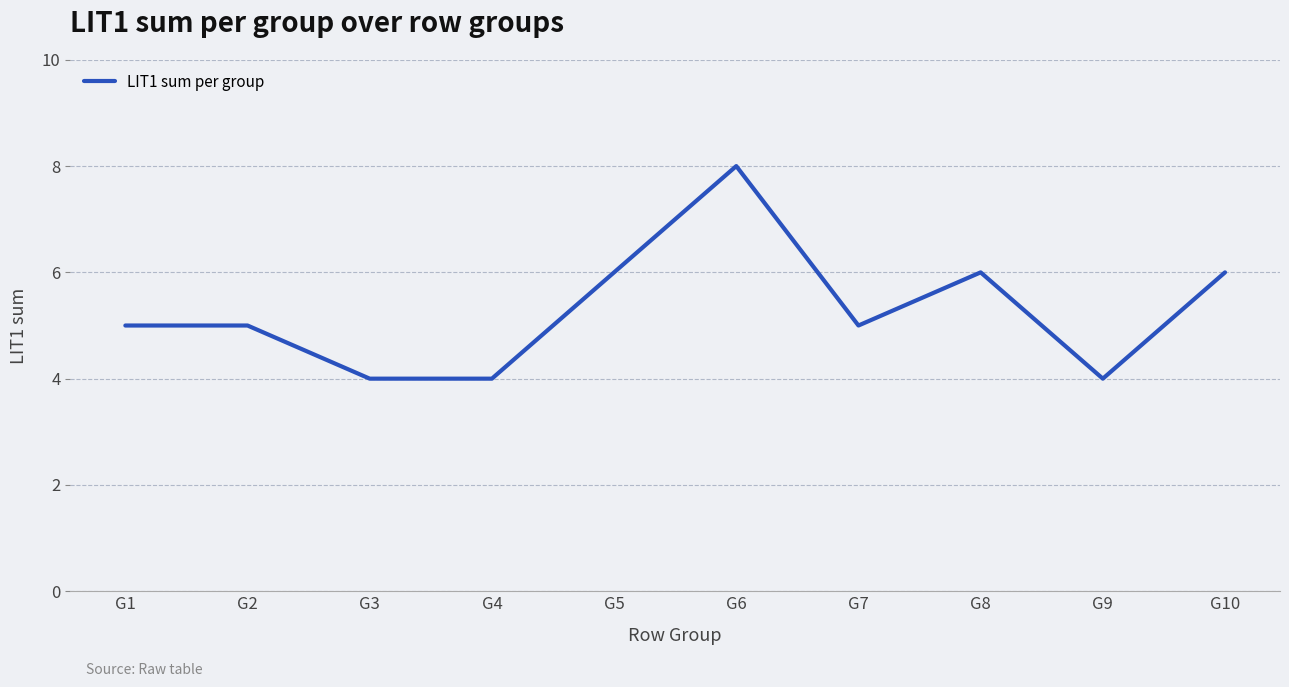

How many series are shown in this chart?

1